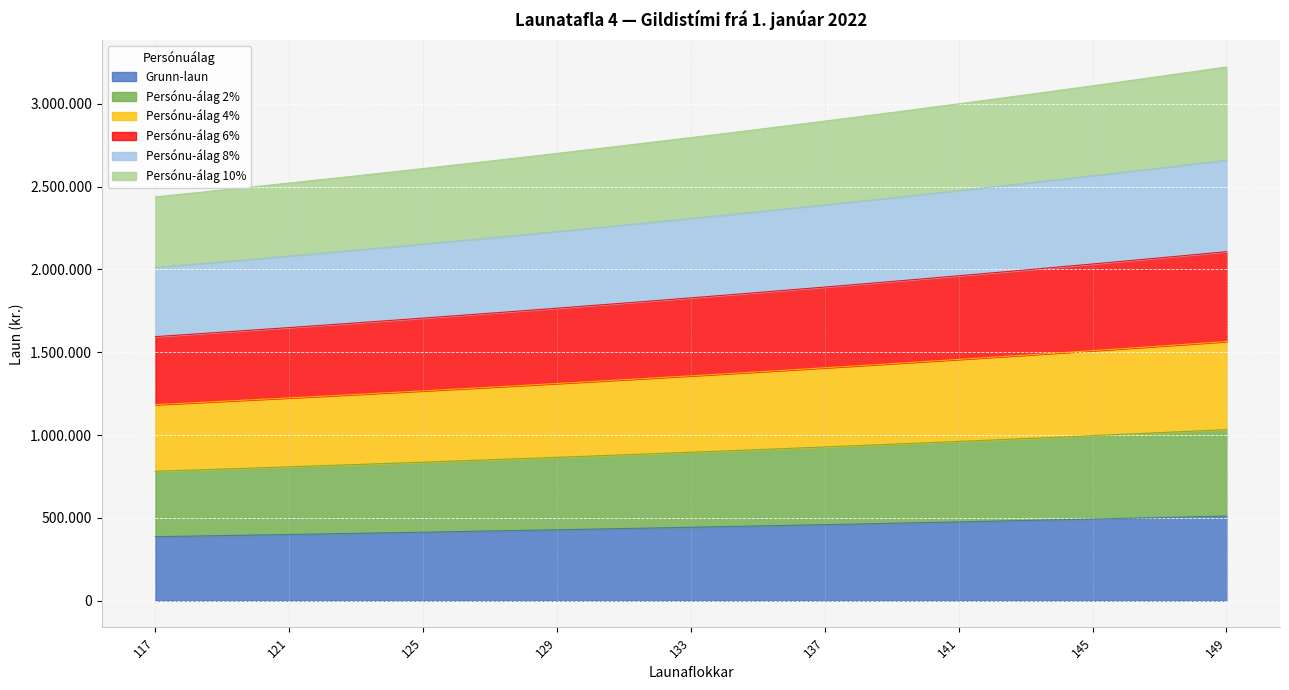

List the series in order of their overall mean, highest first.

Persónu-álag 10%, Persónu-álag 8%, Persónu-álag 6%, Persónu-álag 4%, Persónu-álag 2%, Grunn-laun